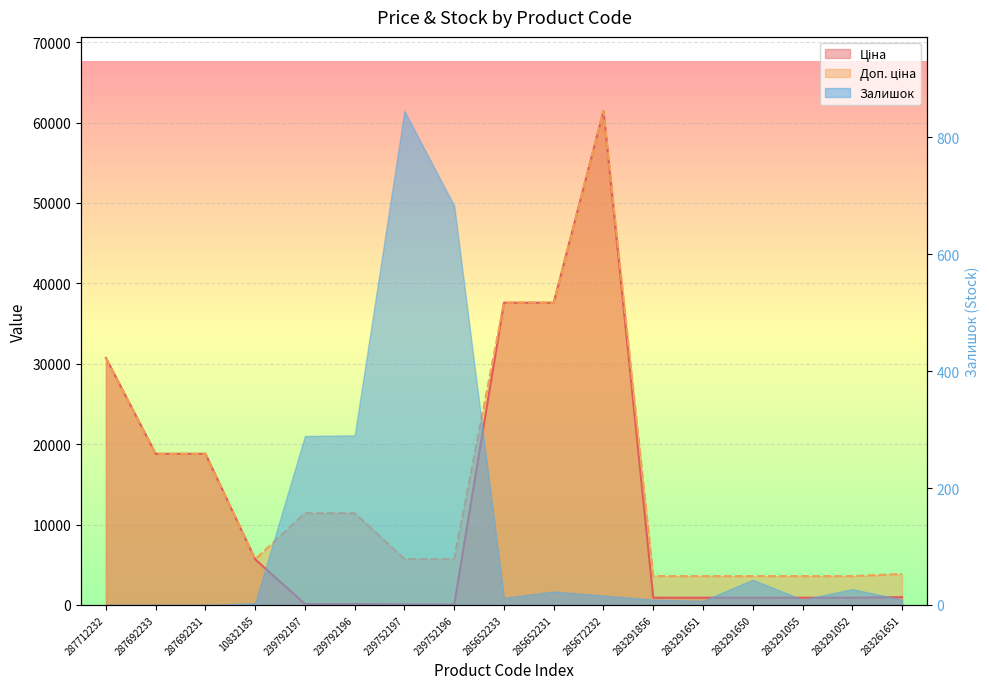

How many categories are shown in the chart?

17